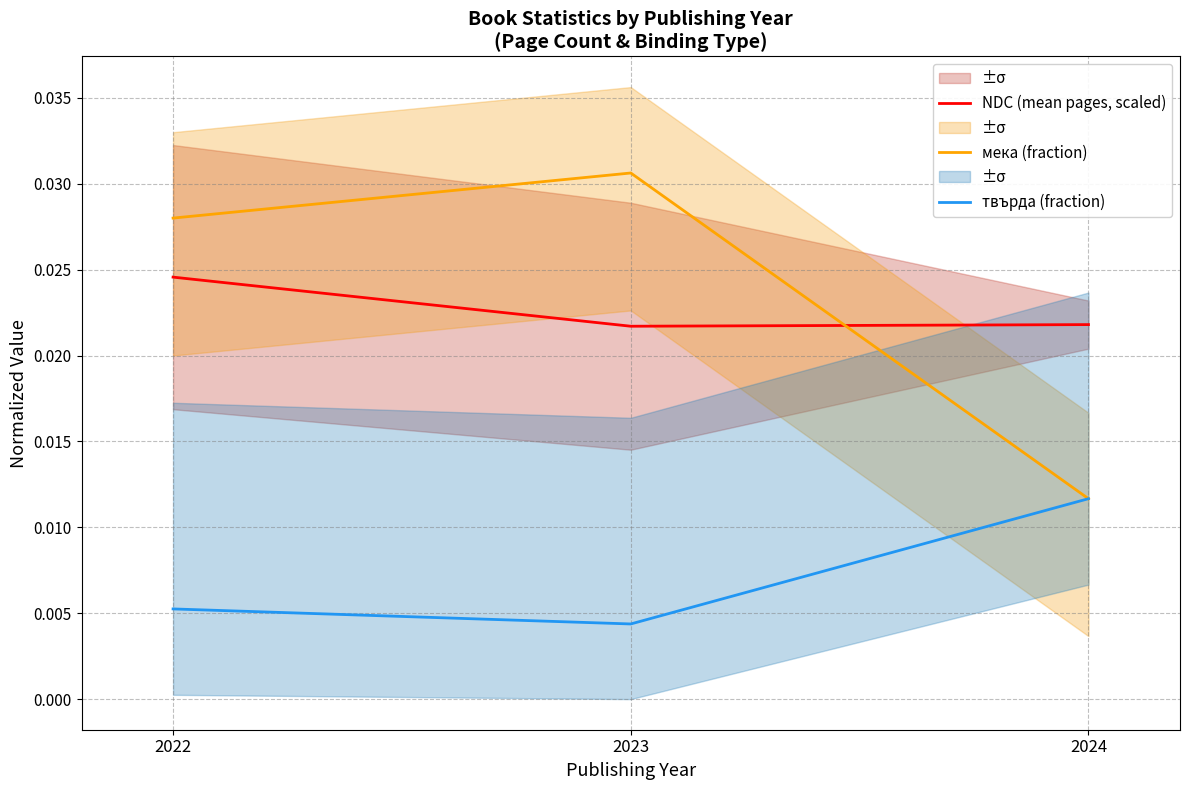

Which series has the widest spread of values?

мека (fraction)